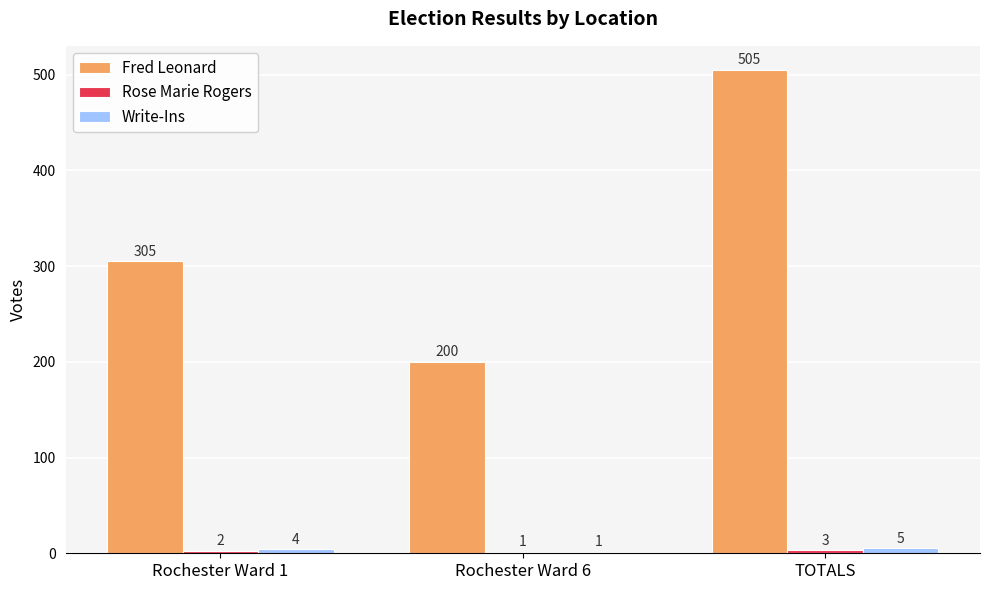

The value of Fred Leonard at Rochester Ward 6 is 95. True or false?

False